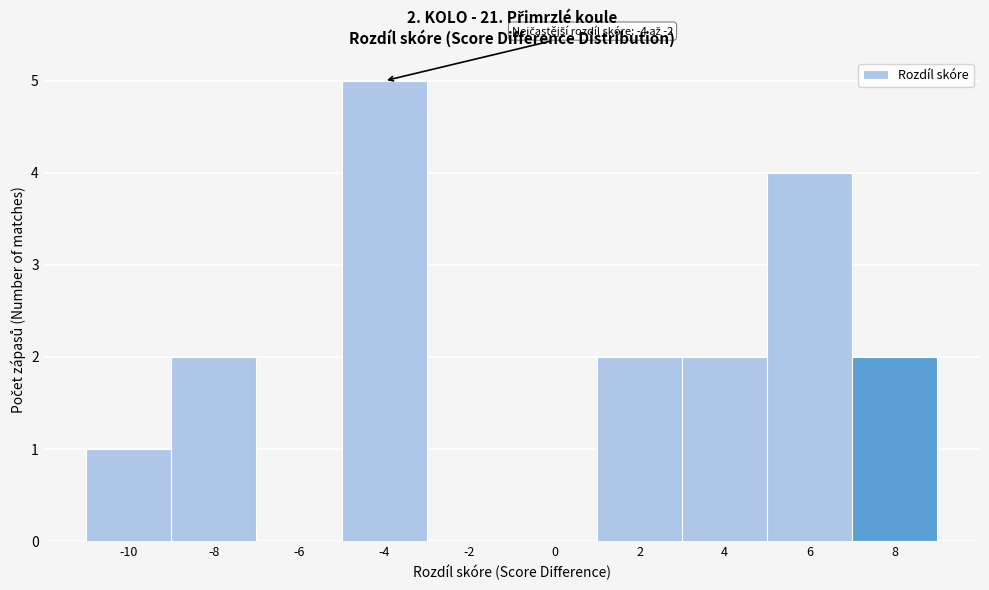

Reading left to right, list all the values displayed in this chart.

-10=1	-8=2	-6=0	-4=5	-2=0	0=0	2=2	4=2	6=4	8=2